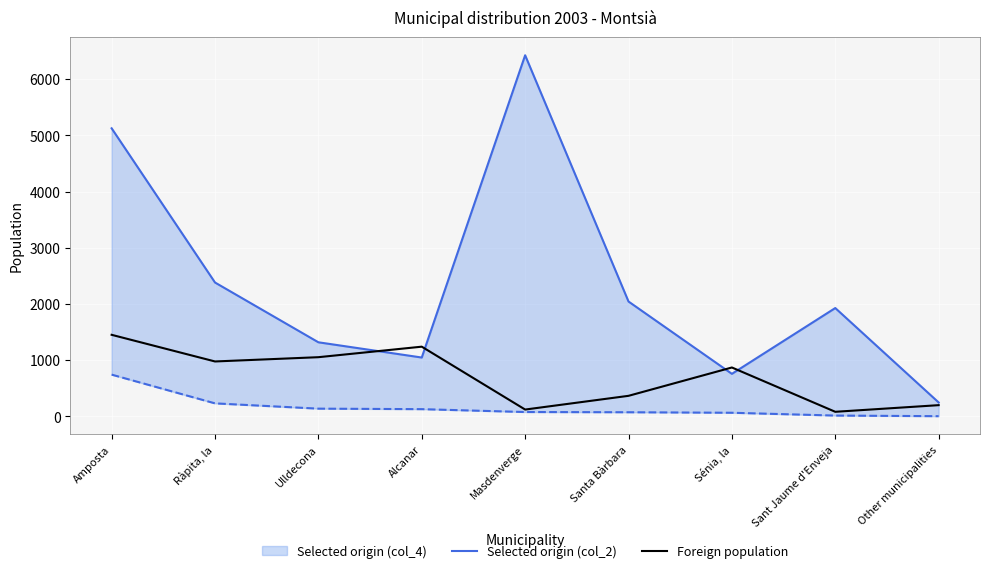

Which series changed the most between Ulldecona and Alcanar?

Selected origin (col_2)